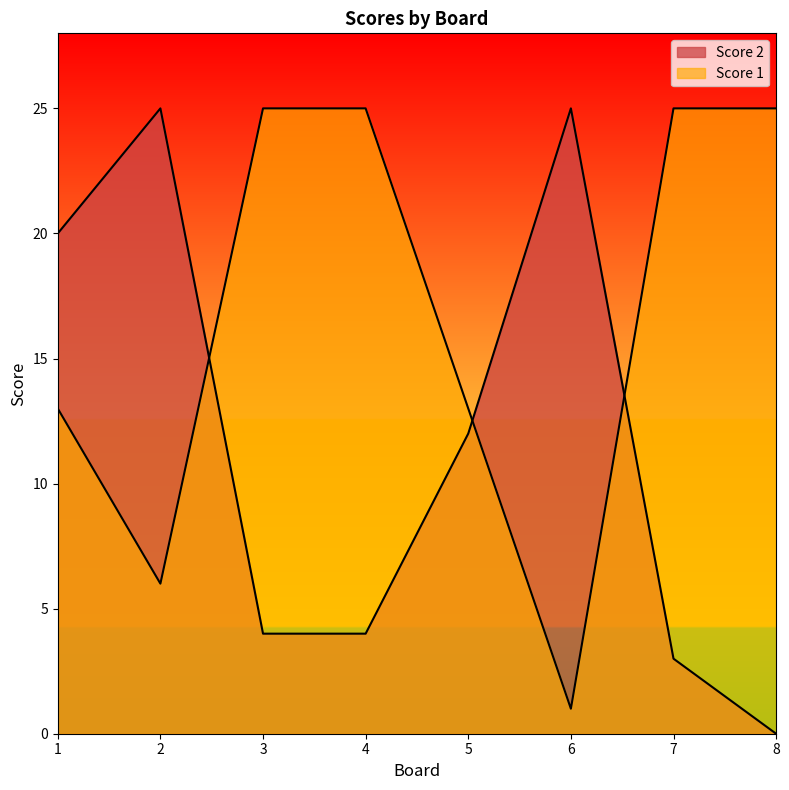

What is the total value across all series at 7?

28